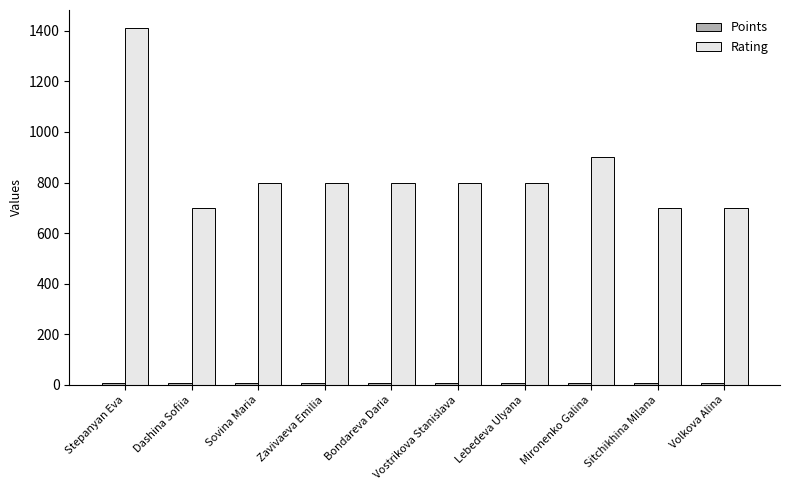

At which label is Rating closest to 1056?

Mironenko Galina